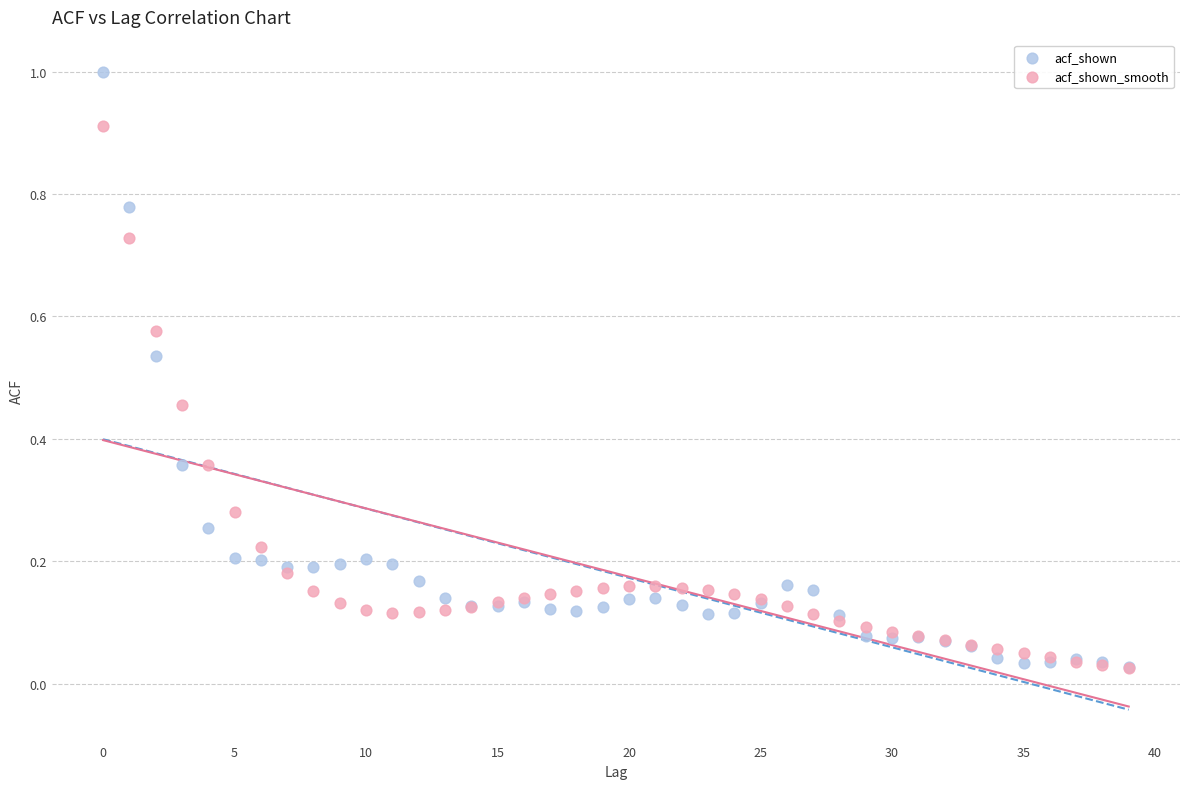

Which series contains the highest Y value?

acf_shown